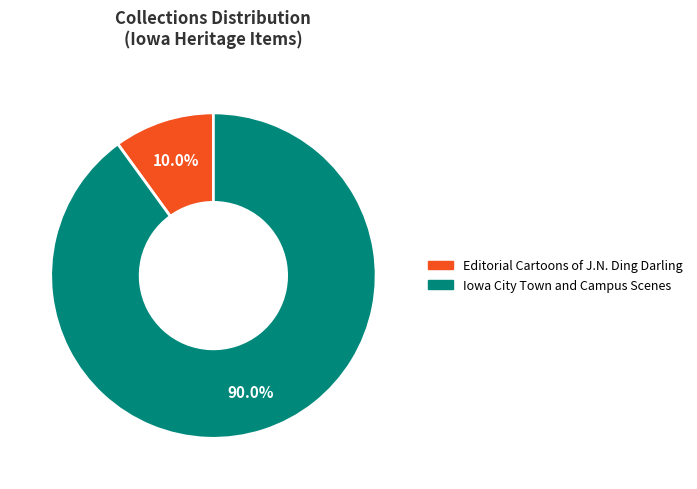

Does any single category account for the majority?

Yes